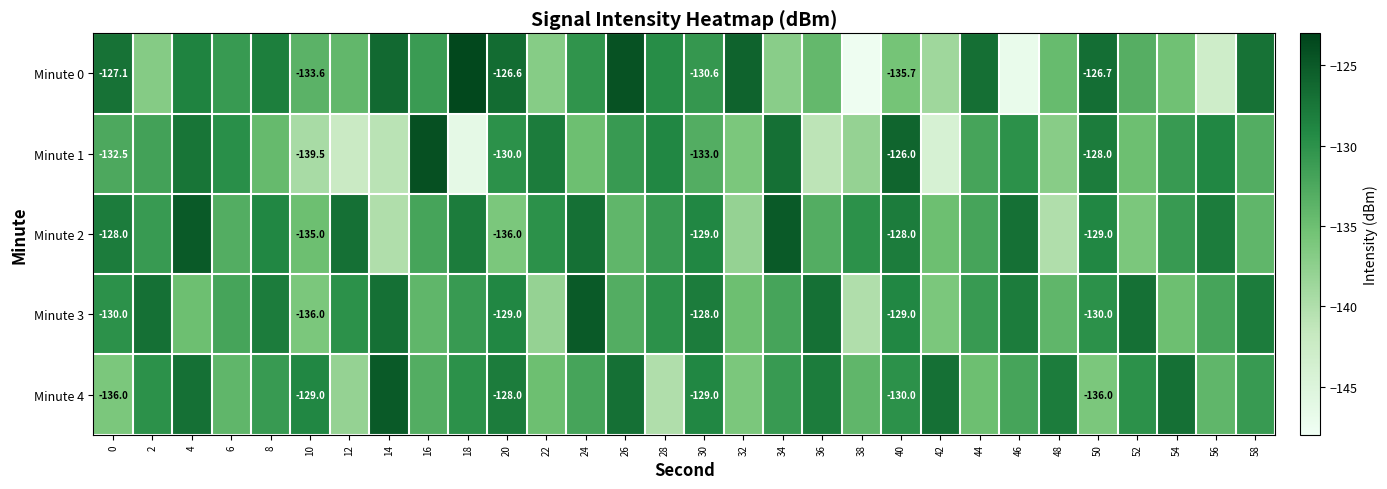

At 8, list the series in order from smallest to largest.

Minute 1, Minute 4, Minute 2, Minute 0, Minute 3